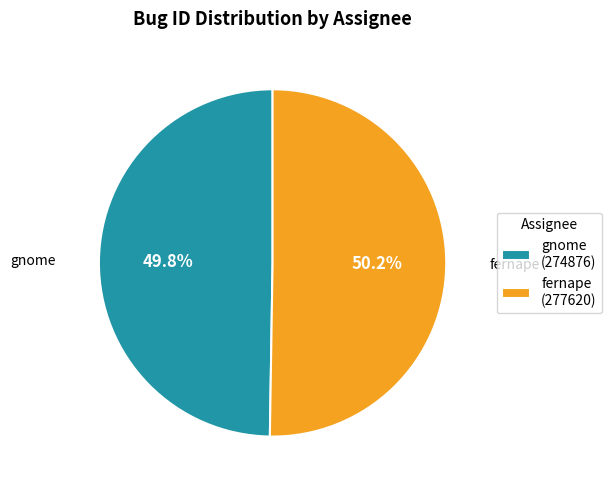

Approximately how many times larger is the value at fernape (277620) compared to gnome (274876)?

1.0